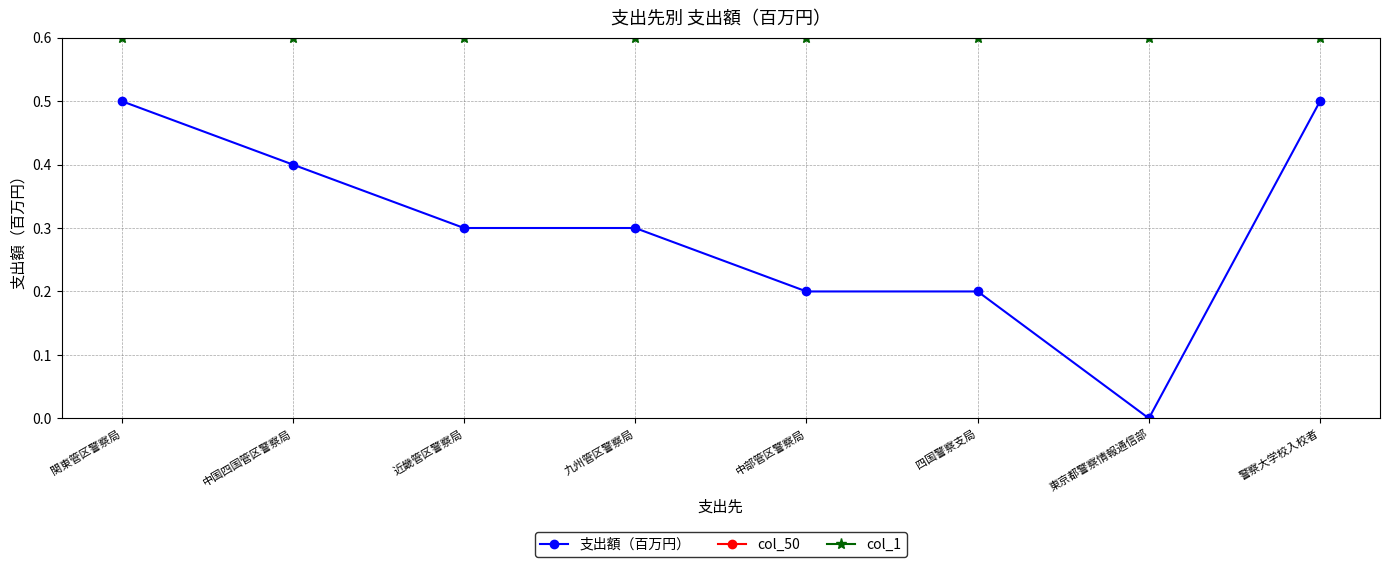

Read the col_50 value at 東京都警察情報通信部.

1.0